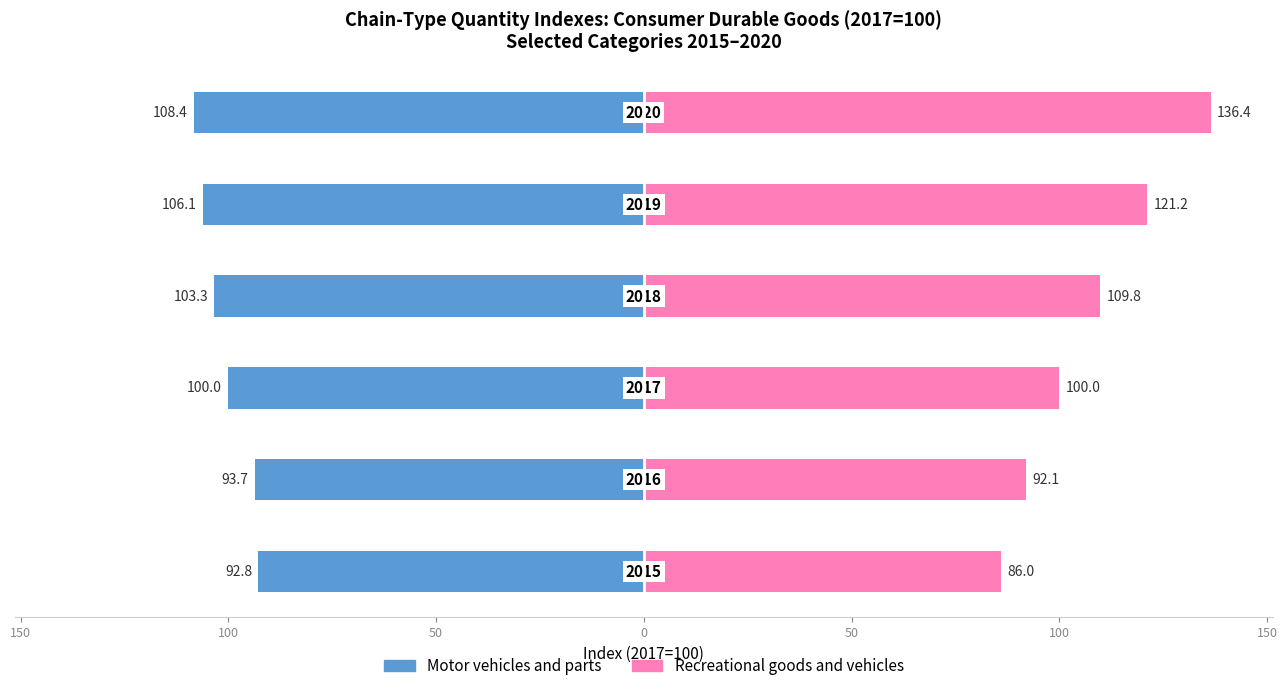

What are all the series names shown in the legend?

Motor vehicles and parts, Recreational goods and vehicles